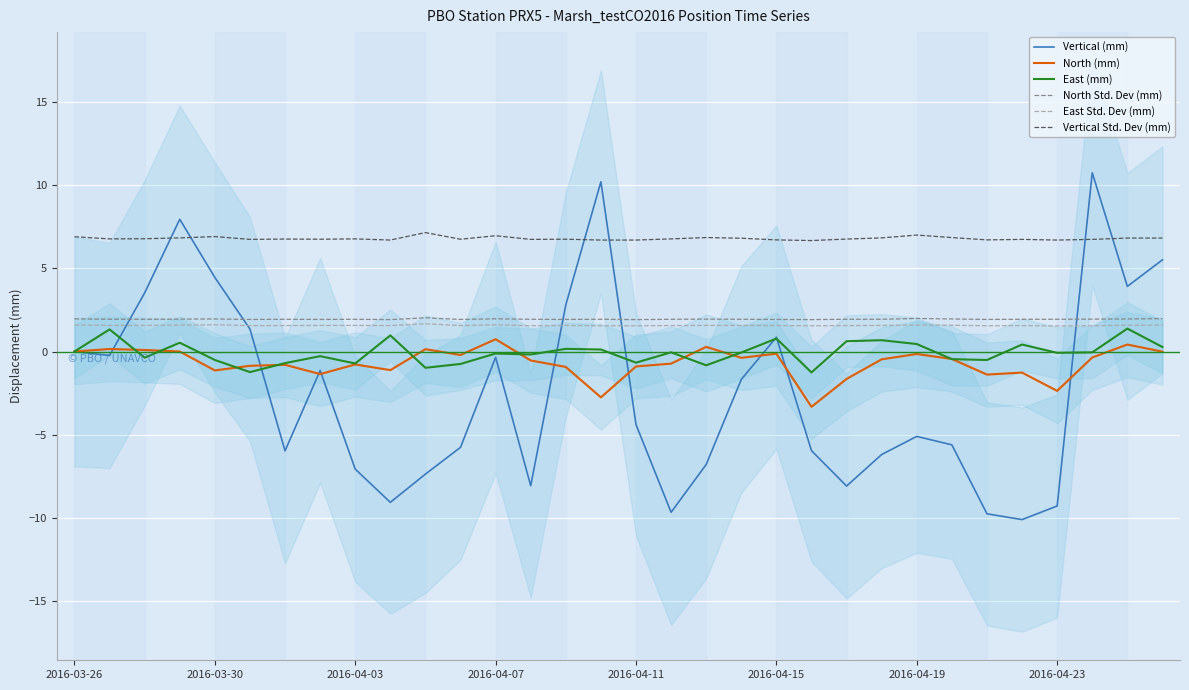

In North (mm), how many points are higher than both neighbors (excluding endpoints)?

10